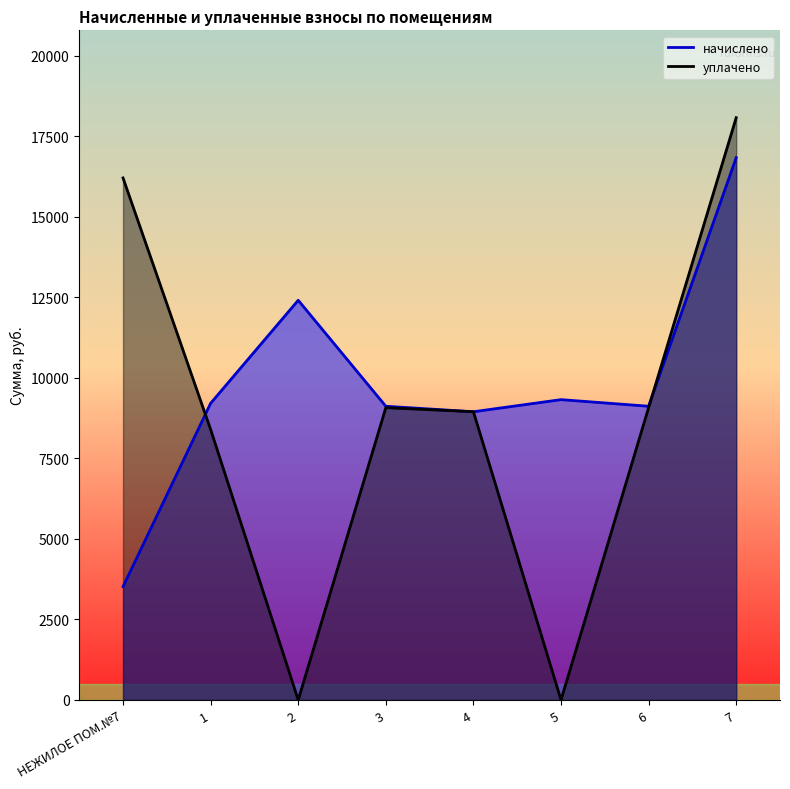

At which label does уплачено reach its peak?

7